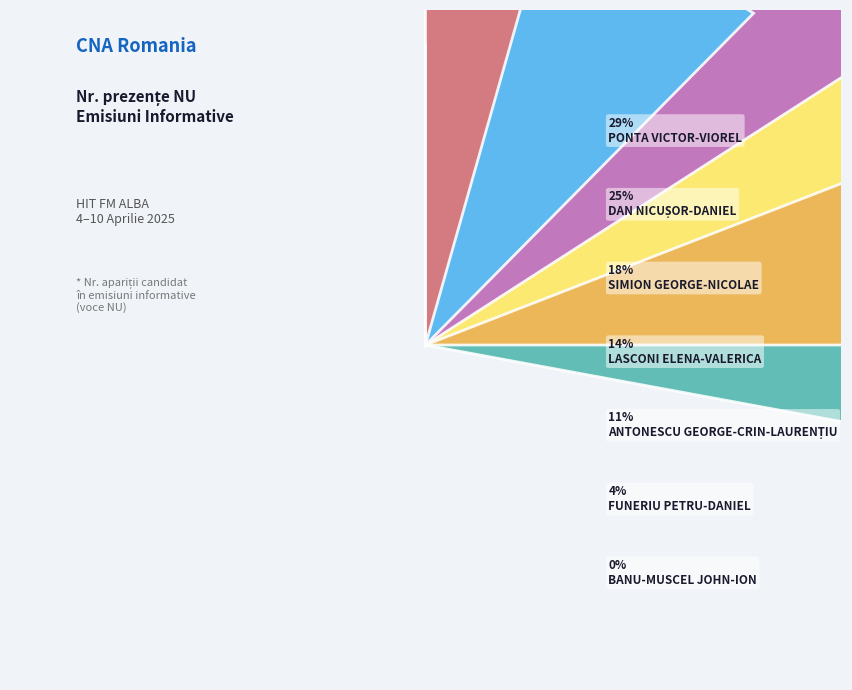

Is the sum of PONTA
VICTOR-VIOREL and BANU-MUSCEL
JOHN-ION greater than half?

No